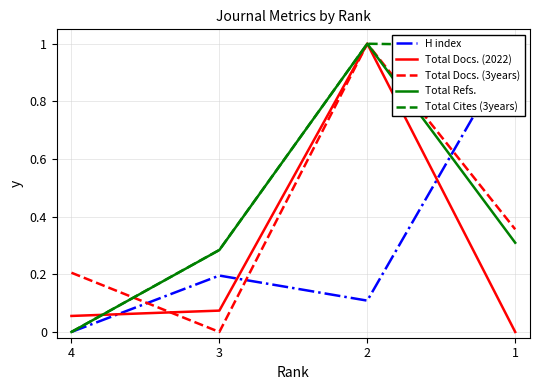

What are all the series names shown in the legend?

H index, Total Docs. (2022), Total Docs. (3years), Total Refs., Total Cites (3years)